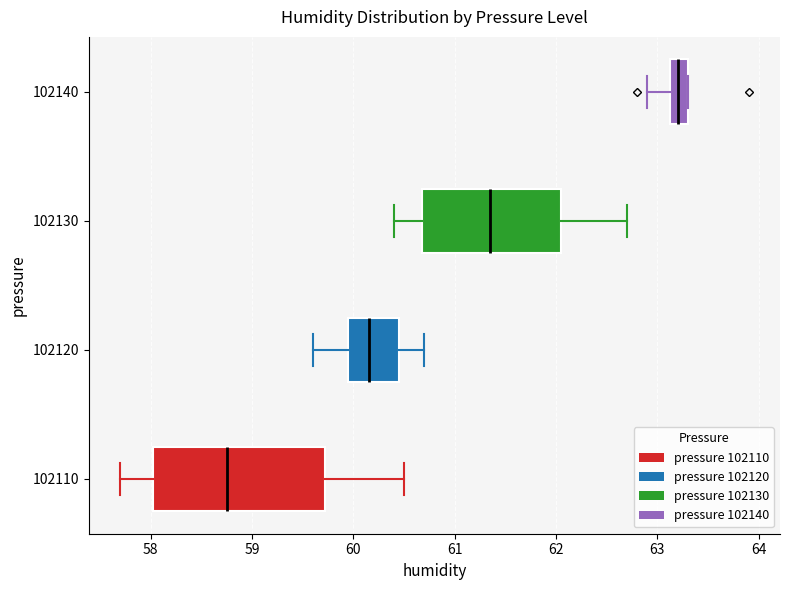

Where is the right edge of the box at y = 102110 on the x-axis? The values are not printed on the chart, so give them approximately, as read against the axis.

59.7